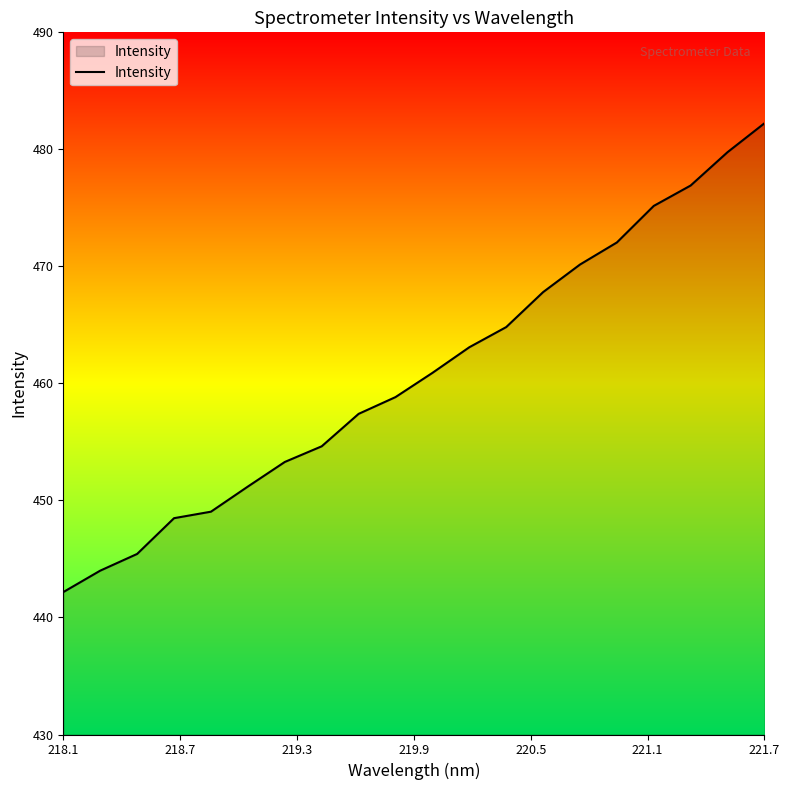

What is the greatest value displayed?

482.2